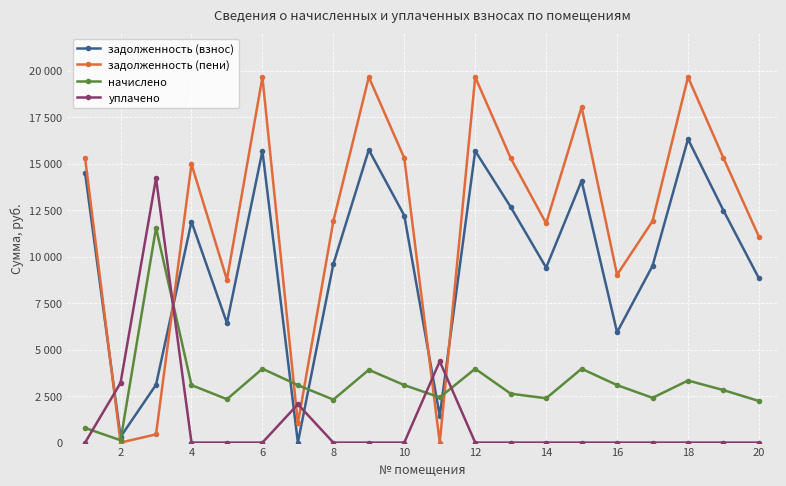

List the series in order of their peak value, highest first.

задолженность (пени), задолженность (взнос), уплачено, начислено